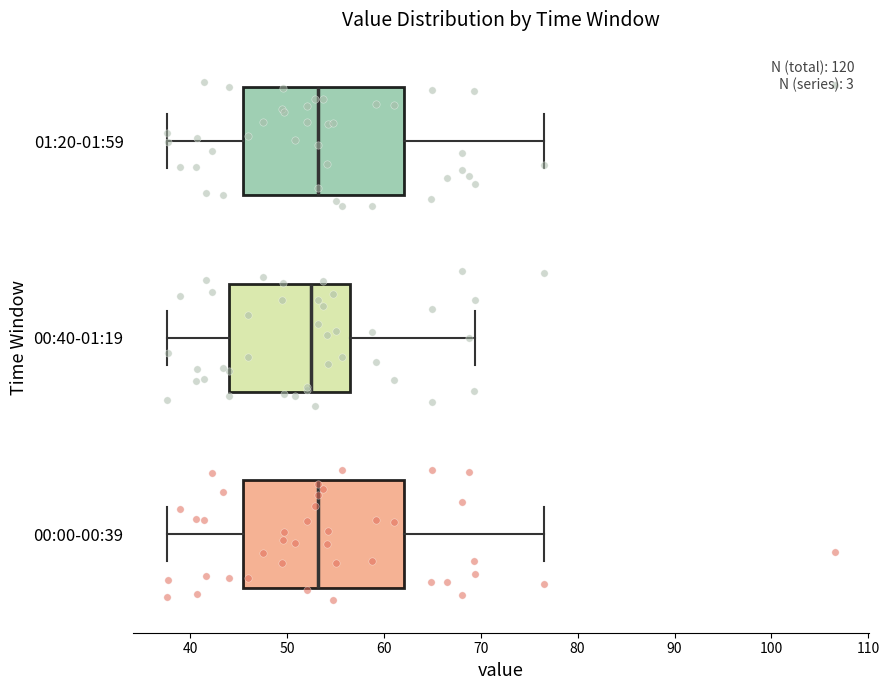

Where does the left whisker of the box for 00:40-01:19 end on the x-axis? The values are not printed on the chart, so give them approximately, as read against the axis.

38